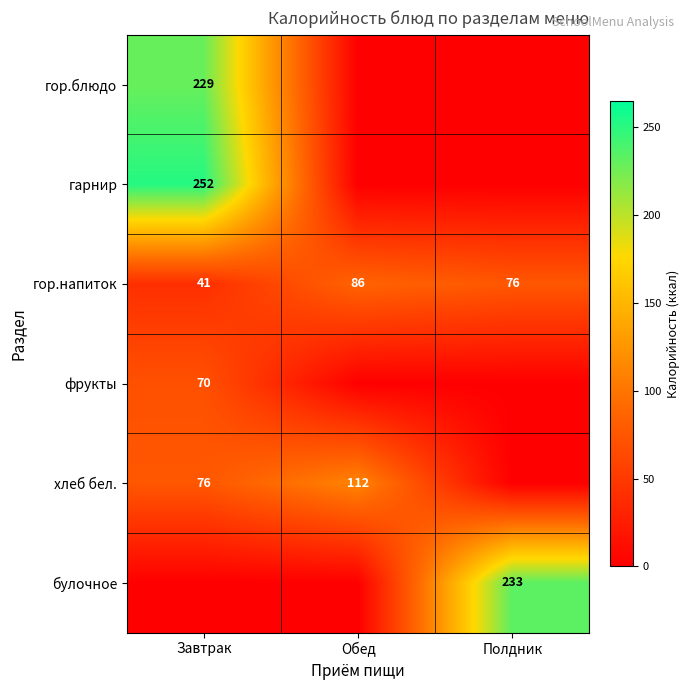

The гор.напиток series shows 23 at Завтрак. True or false?

False